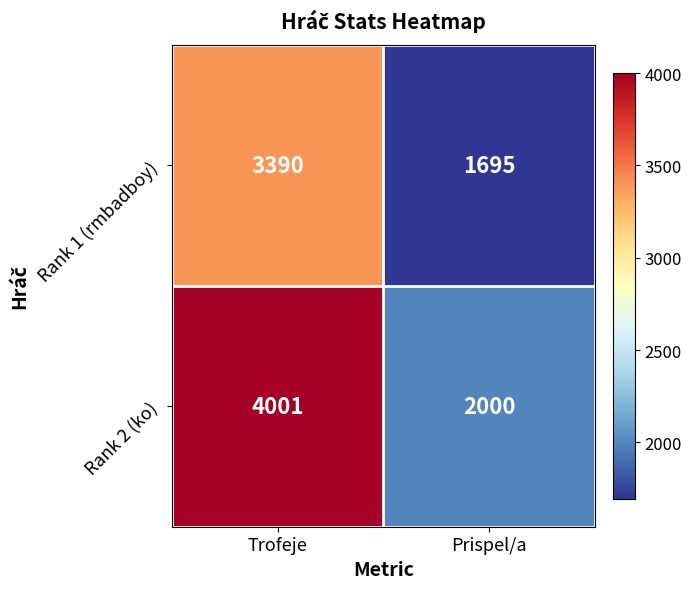

Which series has the widest spread of values?

Rank 2 (ko)